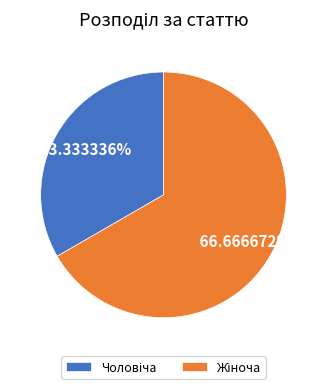

How many segments does this pie chart have?

2